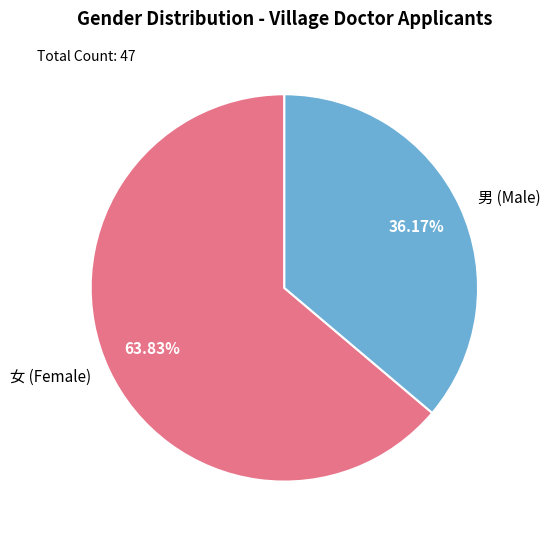

True or false: 男 accounts for 36% of the total.

True